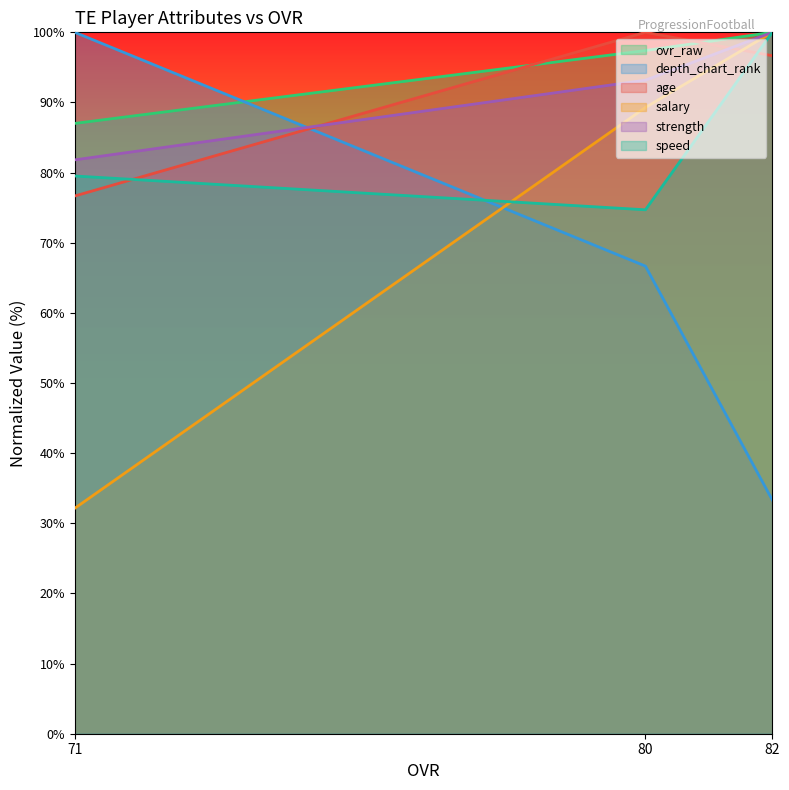

How many series are shown in this chart?

6